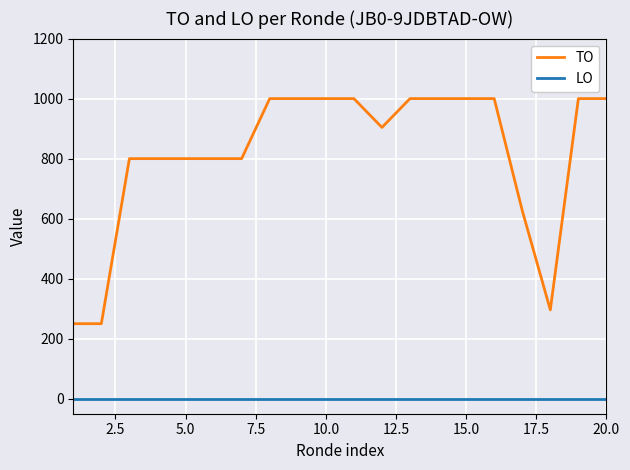

True or false: TO and LO cross at least once.

False